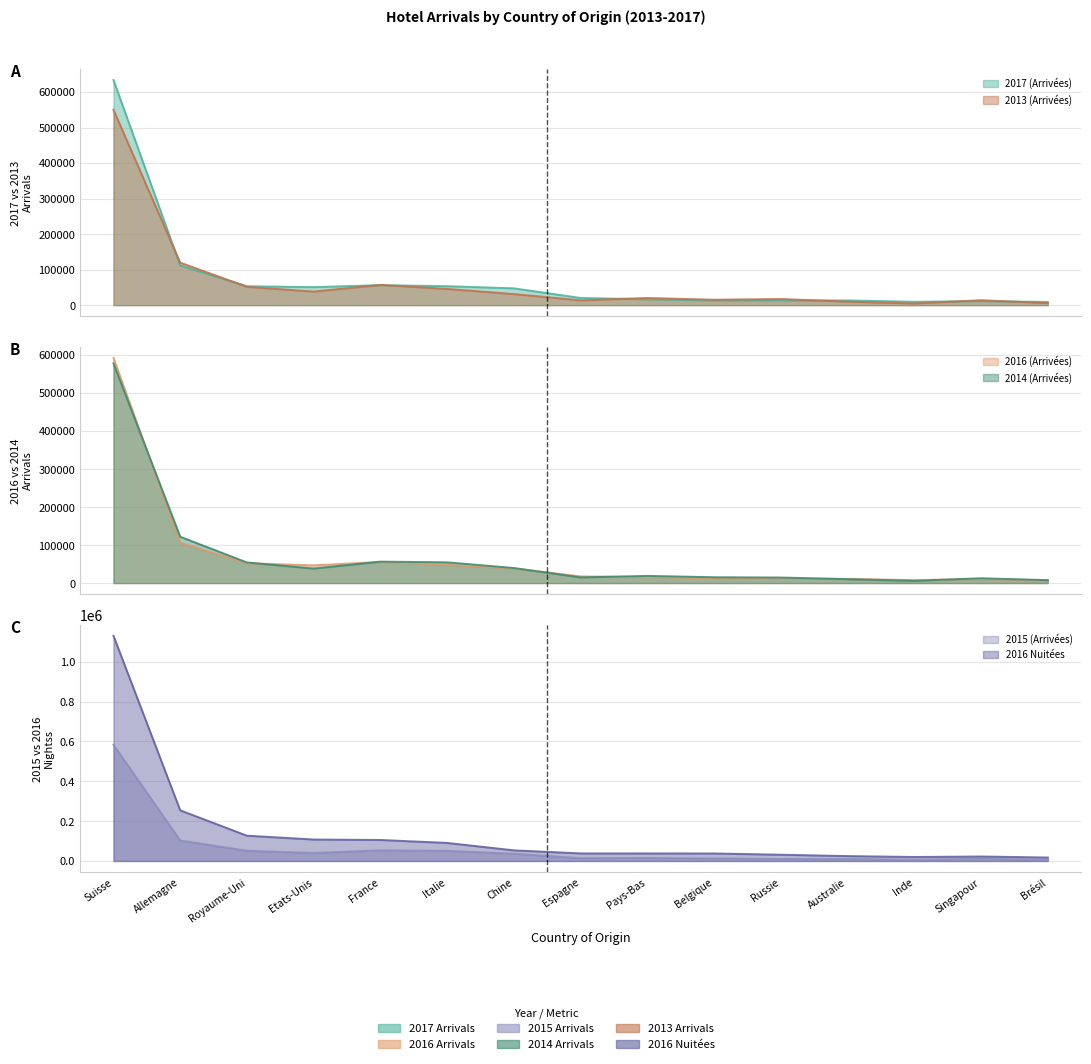

Where do 2015 (Arrivées) and 2014 (Arrivées) first cross each other?

Suisse and Allemagne